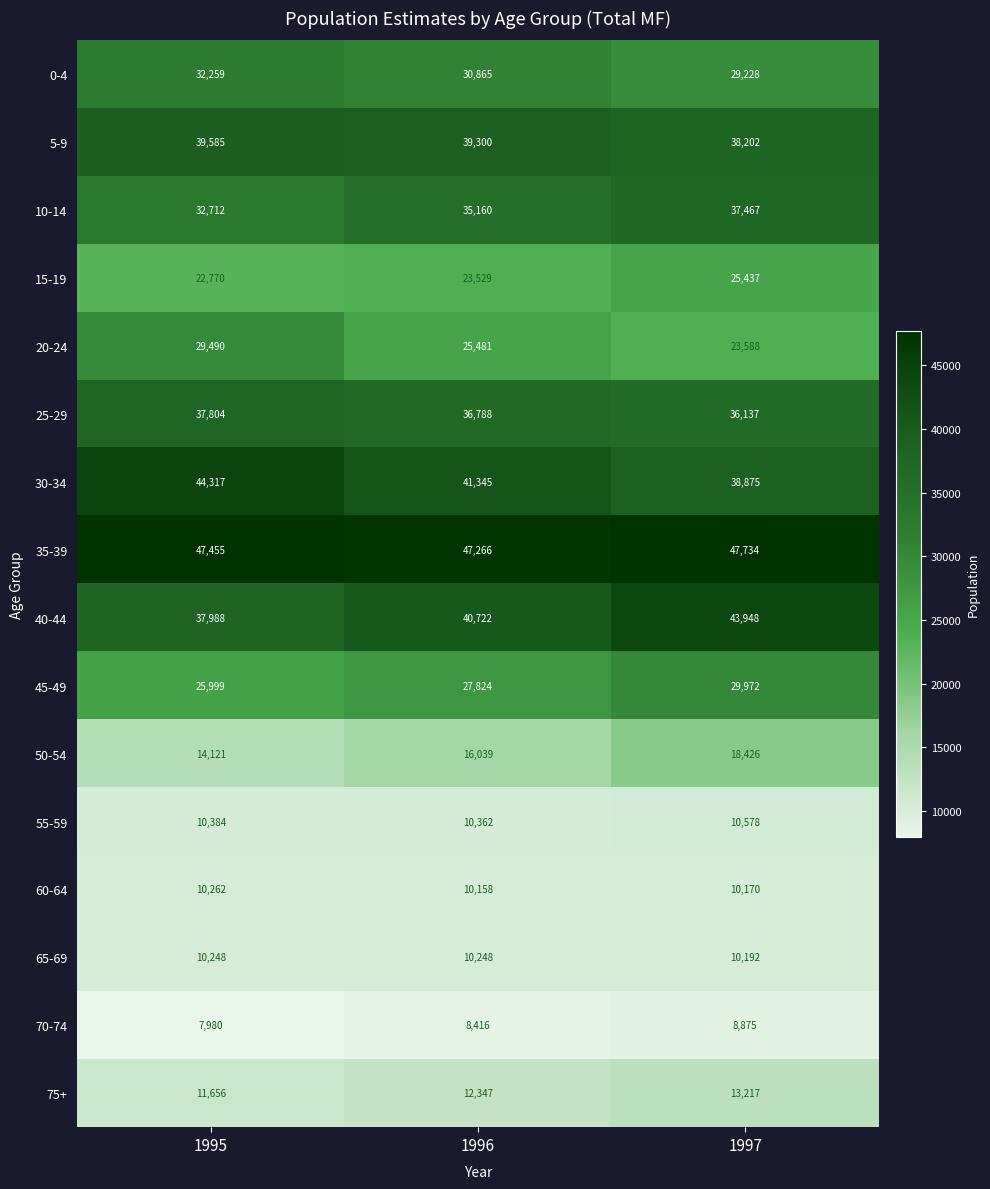

What is the maximum value shown in the chart?

47734